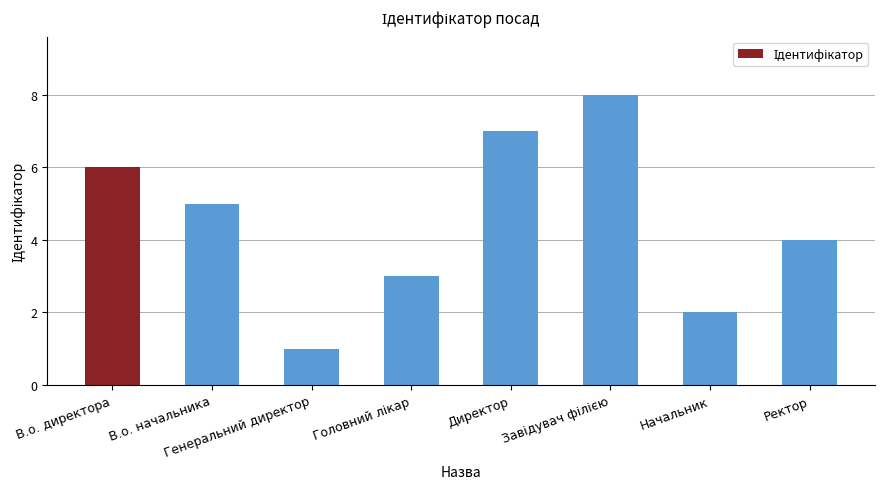

Reading right to left, list all the values displayed in this chart.

4	2	8	7	3	1	5	6